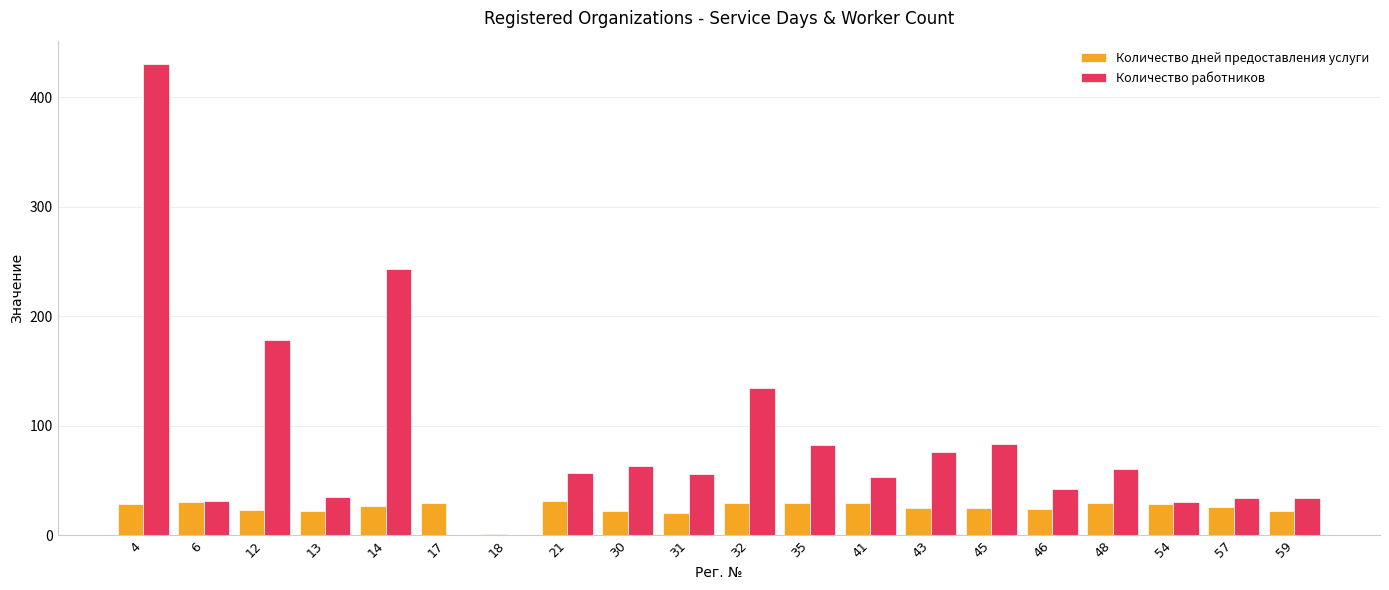

What is the maximum value for Количество работников?

430